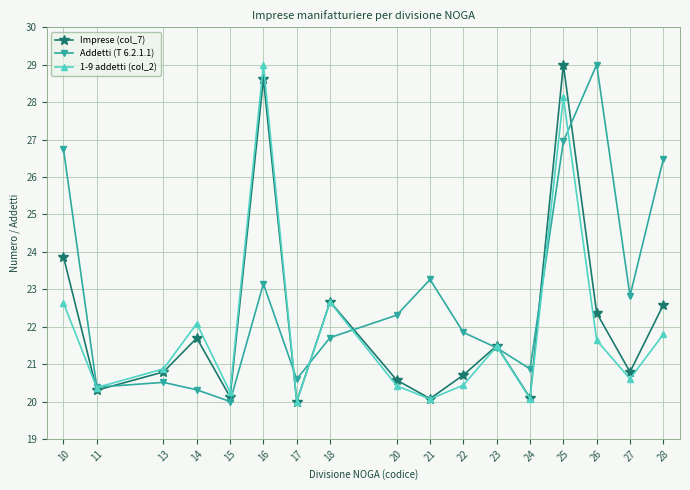

How many data points in Addetti (T 6.2.1.1) are above 21?

11